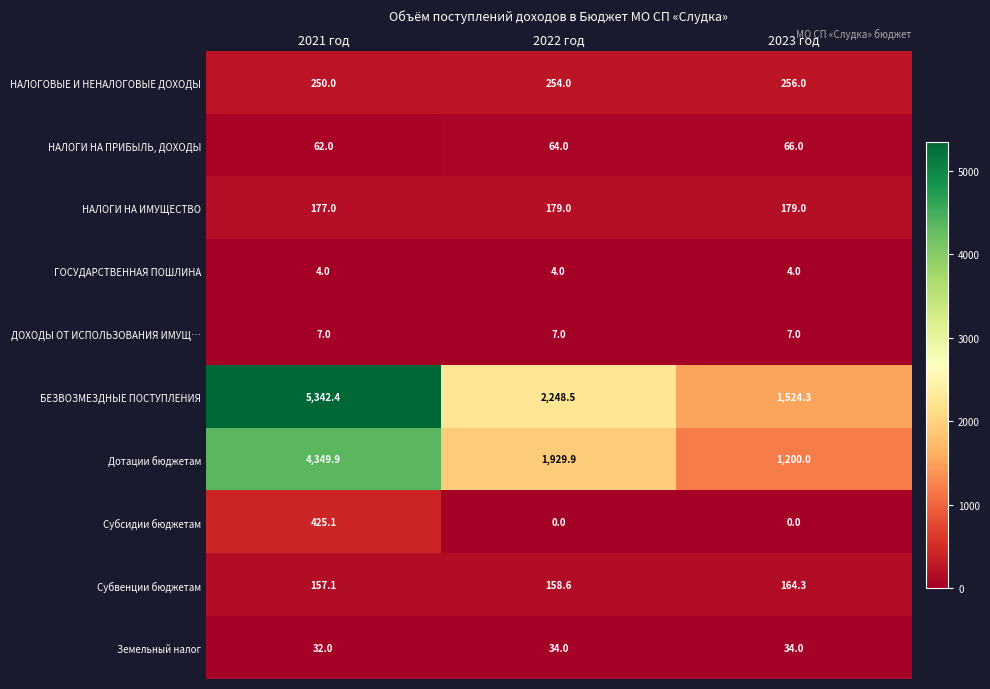

Count the number of categories in the chart.

3